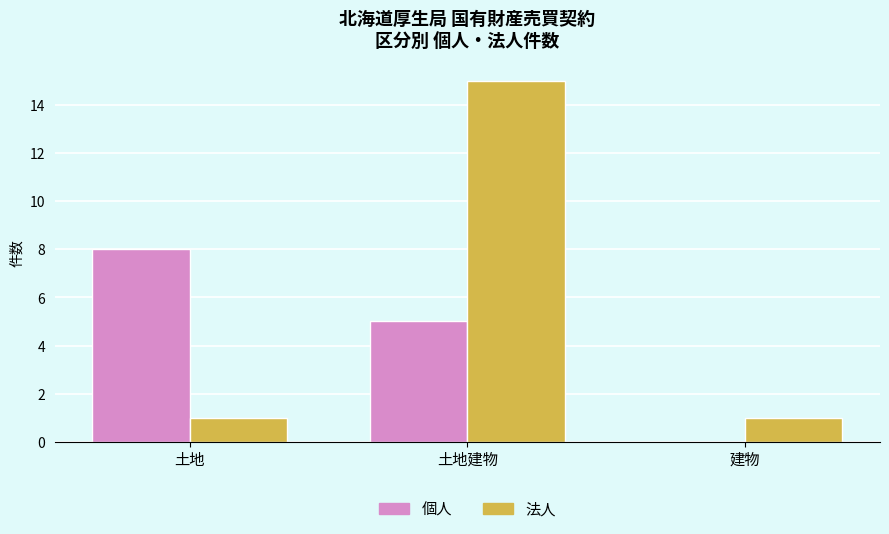

Which series has the largest total across all categories?

法人